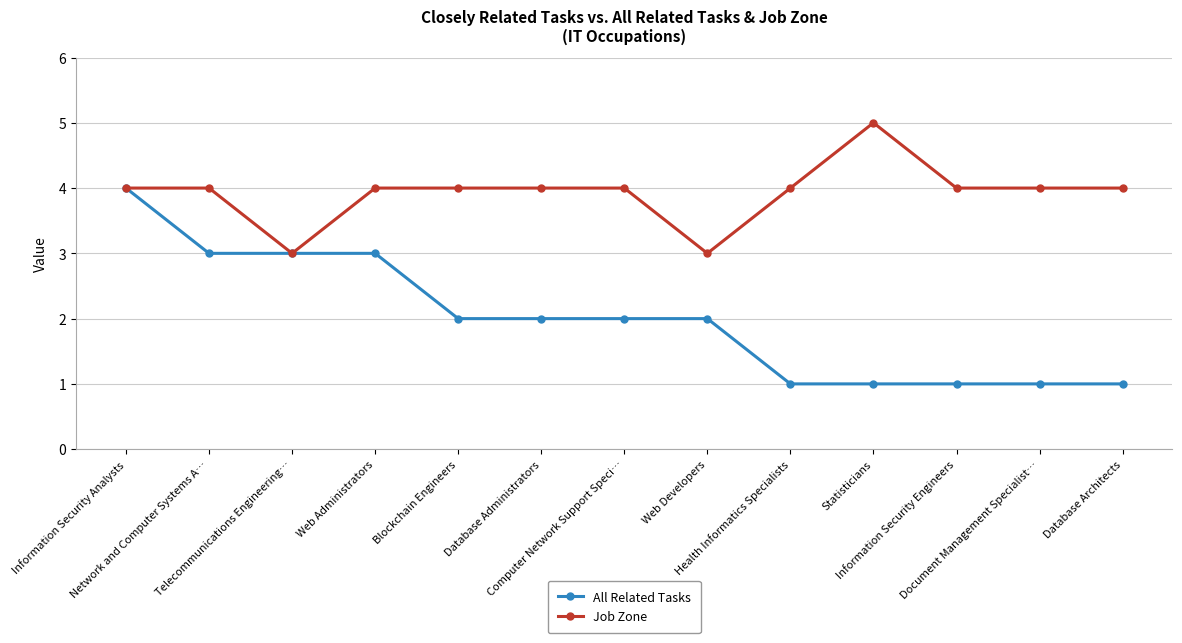

Which series has the largest total across all categories?

Job Zone